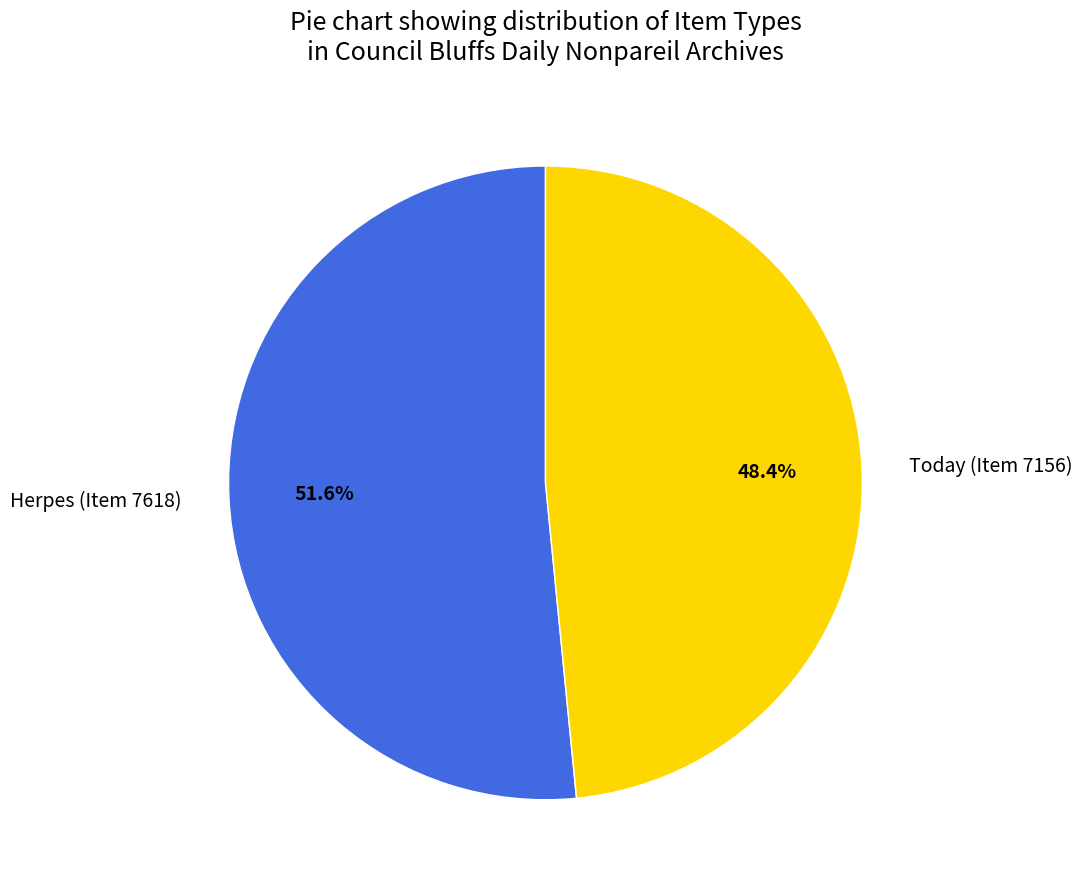

To the nearest percent, what is the difference between the largest and smallest slice percentages?

3%